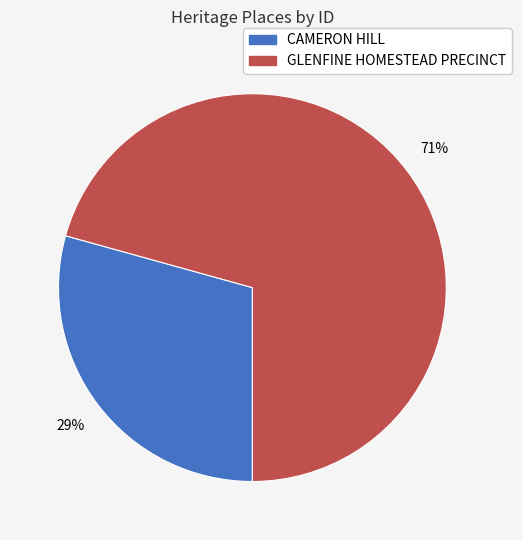

Between GLENFINE HOMESTEAD PRECINCT and CAMERON HILL, which is larger?

GLENFINE HOMESTEAD PRECINCT